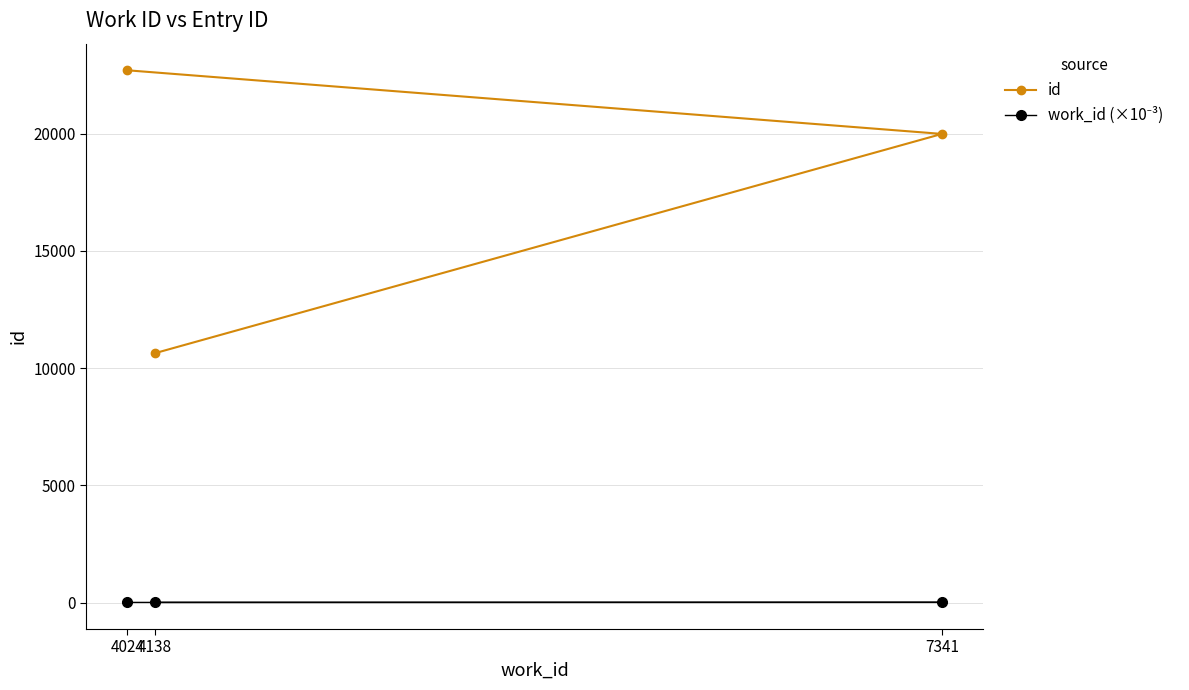

The work_id (×10⁻³) series shows 4.1 at 4138. True or false?

True